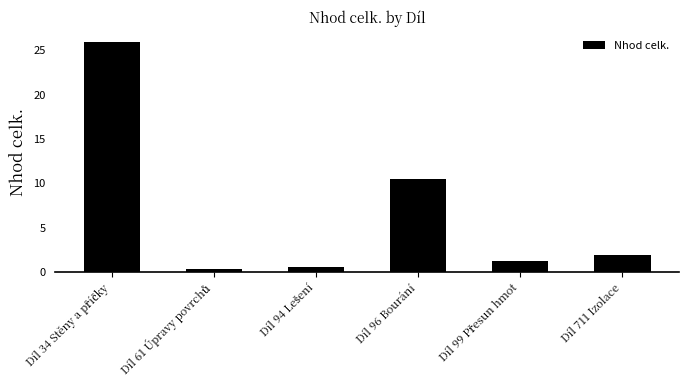

Where is the data nearest to the value 13?

Díl 96 Bourání